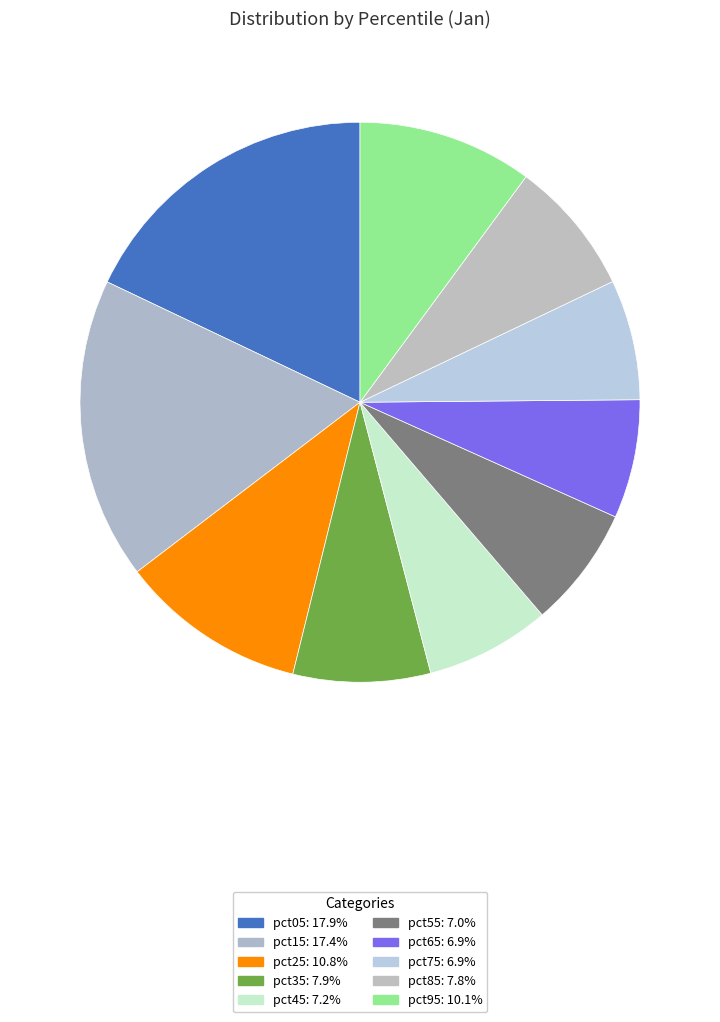

To the nearest percent, what is the difference between the pct45 and pct15 slice percentages?

10%